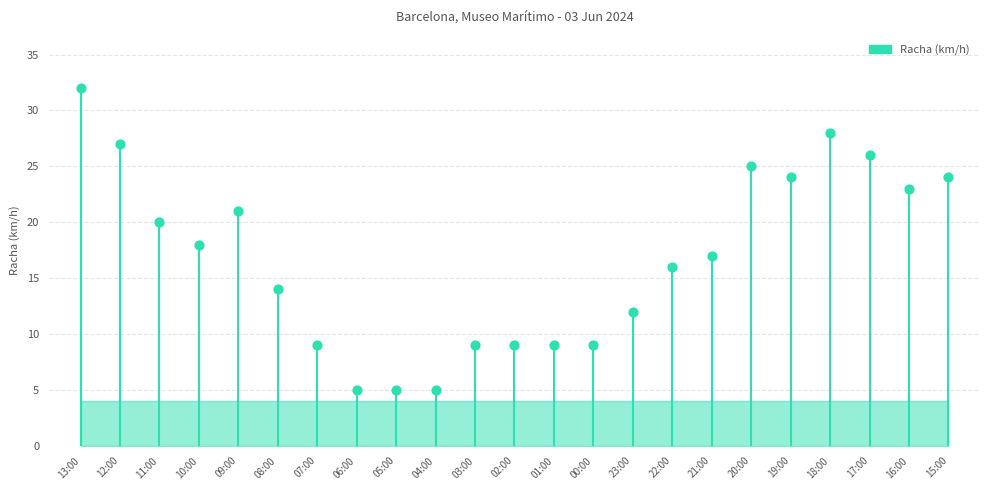

What is the range of Y values (max minus min)?

27